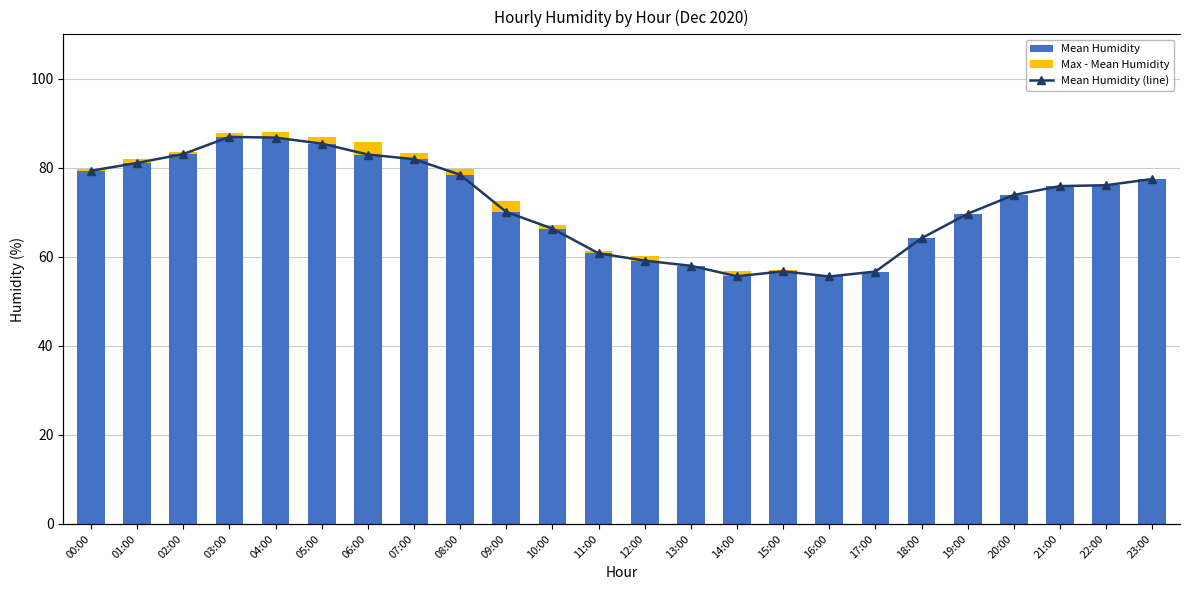

How many data points does each series have?

24